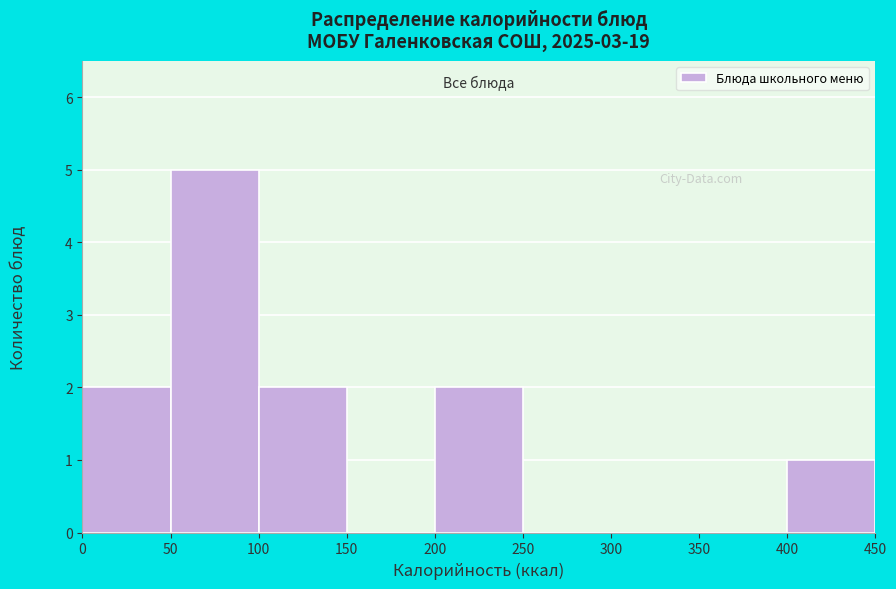

Reading left to right, transcribe this chart: for each bar, give the range it covers on the x-axis and its height. The values are not printed on the chart, so give them approximately, as read against the axis.

0 to 50: 2
50 to 100: 5
100 to 150: 2
150 to 200: 0
200 to 250: 2
250 to 300: 0
300 to 350: 0
350 to 400: 0
400 to 450: 1